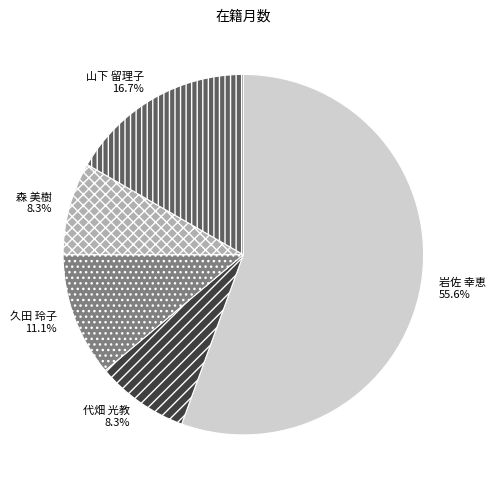

Approximately how many times larger is the value at 山下 留理子 compared to 代畑 光教?

2.0